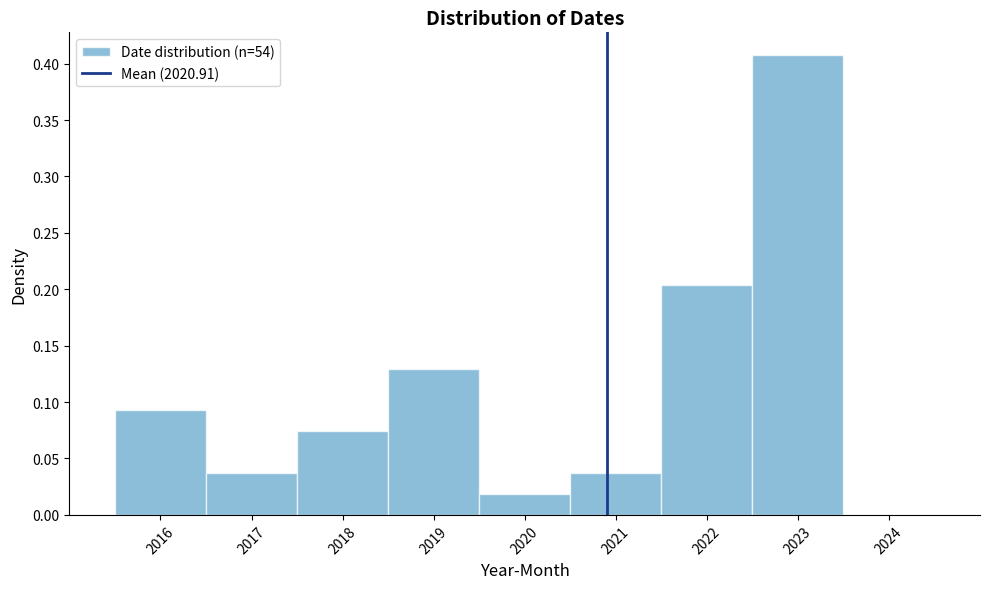

Reading left to right, list every bar in this chart as the range it spans on the x-axis followed by its height. The values are not printed on the chart, so give them approximately, as read against the axis.

2015.5 to 2016.5: 0.095
2016.5 to 2017.5: 0.035
2017.5 to 2018.5: 0.075
2018.5 to 2019.5: 0.130
2019.5 to 2020.5: 0.020
2020.5 to 2021.5: 0.035
2021.5 to 2022.5: 0.205
2022.5 to 2023.5: 0.405
2023.5 to 2024.5: 0